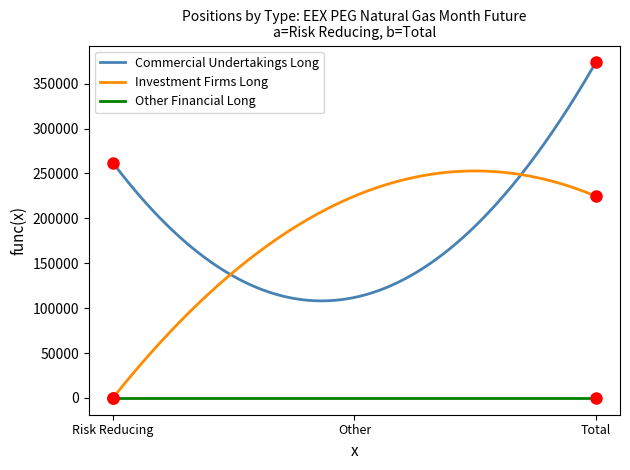

True or false: Other Financial Long and Commercial Undertakings Long cross at least once.

False